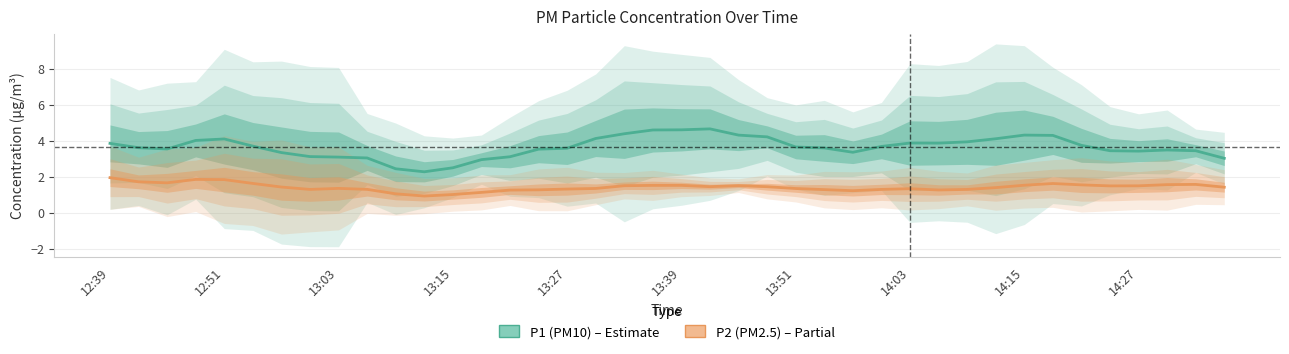

How many categories are shown in the chart?

40